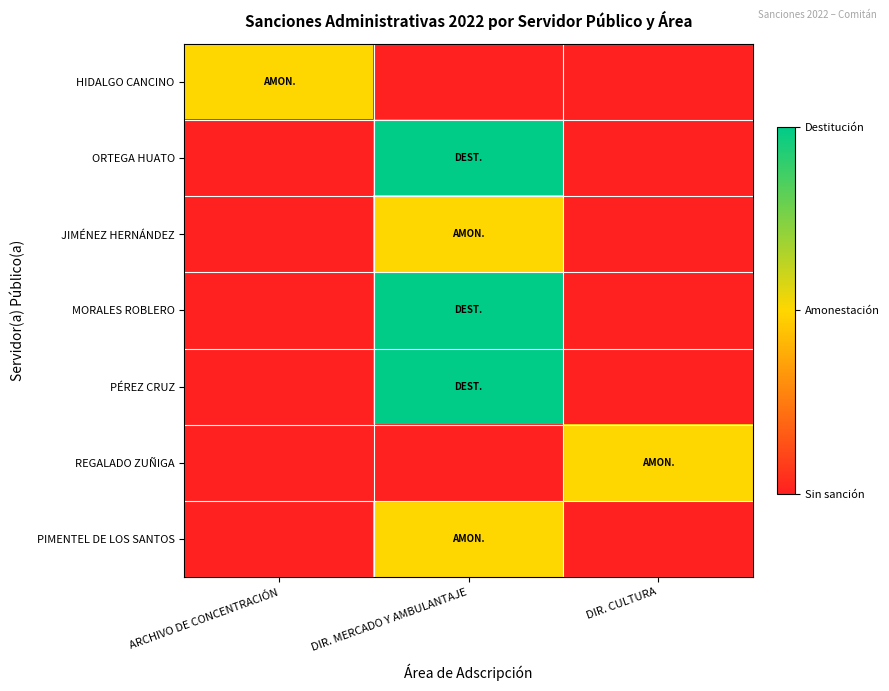

List the series in order of their peak value, lowest first.

HIDALGO CANCINO, JIMÉNEZ HERNÁNDEZ, REGALADO ZUÑIGA, PIMENTEL DE LOS SANTOS, ORTEGA HUATO, MORALES ROBLERO, PÉREZ CRUZ